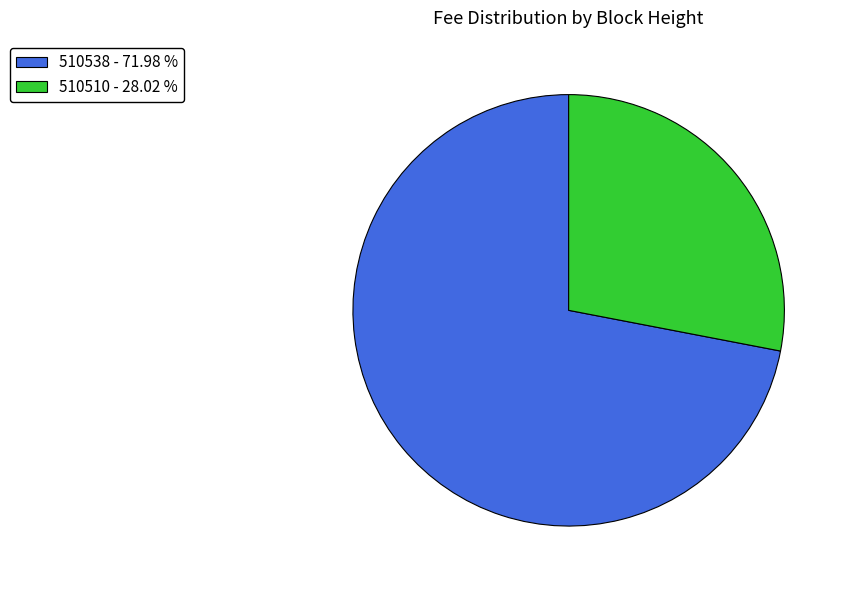

Is the sum of 510538 - 71.98 % and 510510 - 28.02 % greater than half?

Yes